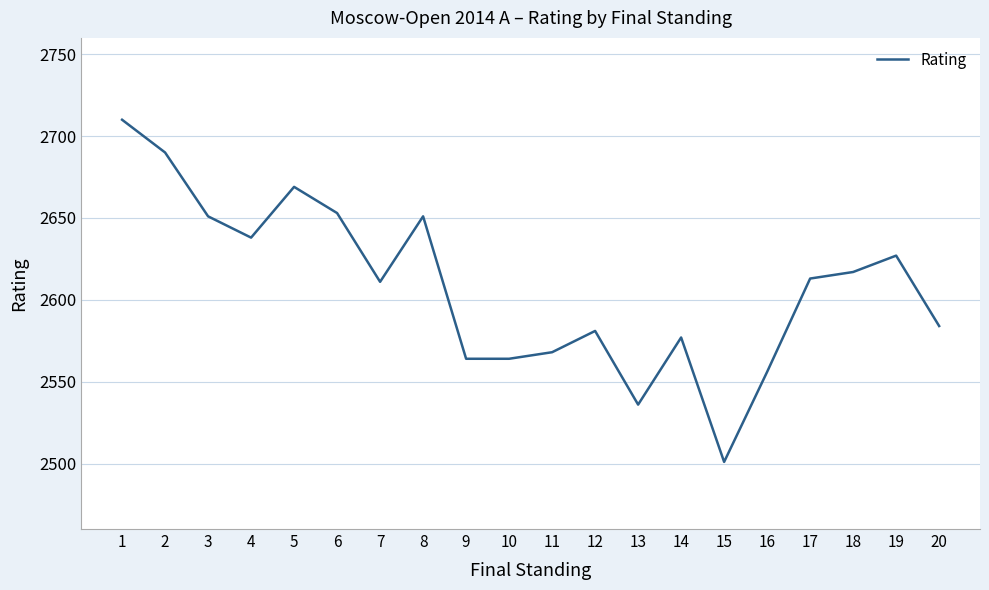

Where does the data first go above 2613?

1